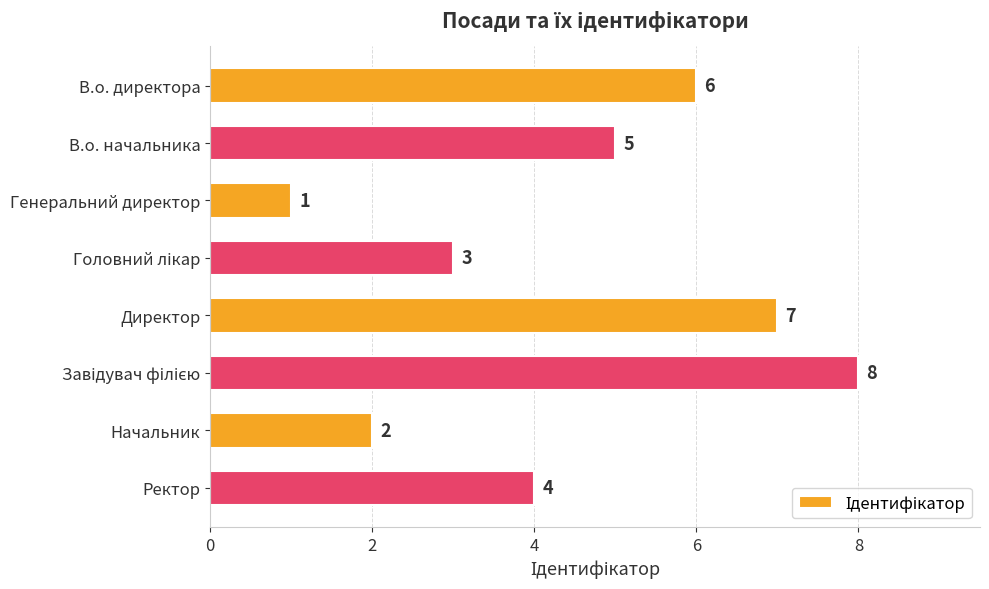

At which label is the value closest to 4?

Ректор